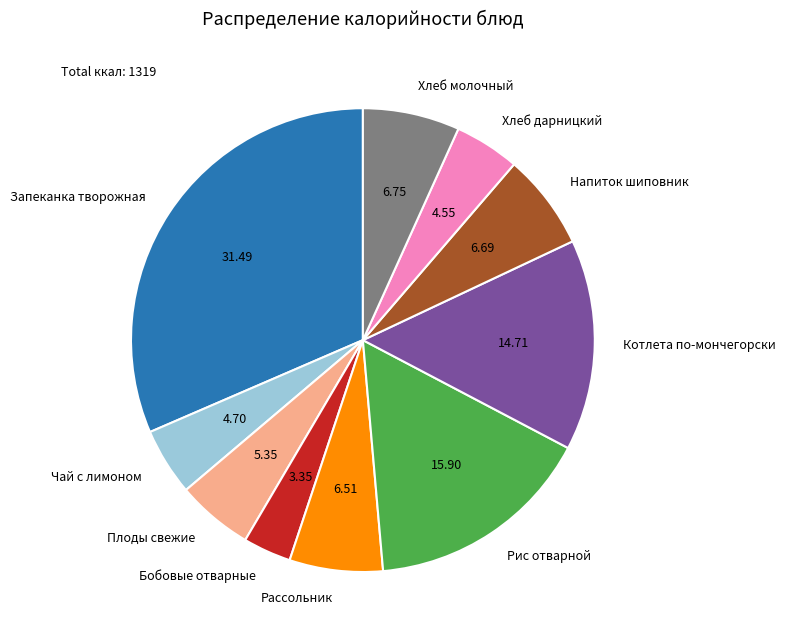

Which slice is the largest?

Запеканка творожная